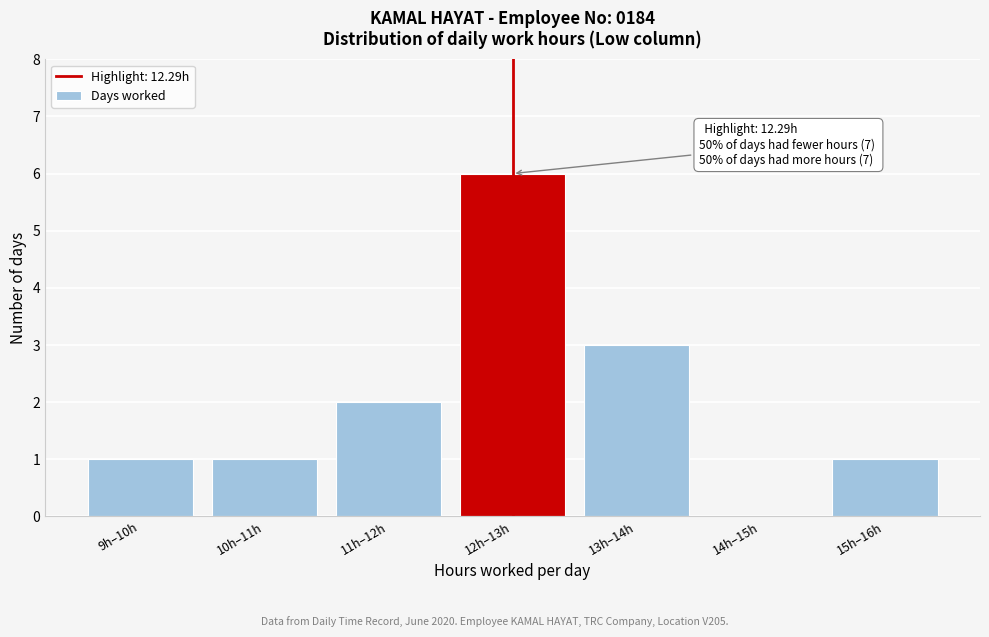

Reading left to right, transcribe all the data shown in this chart.

9h–10h=1	10h–11h=1	11h–12h=2	12h–13h=6	13h–14h=3	14h–15h=0	15h–16h=1